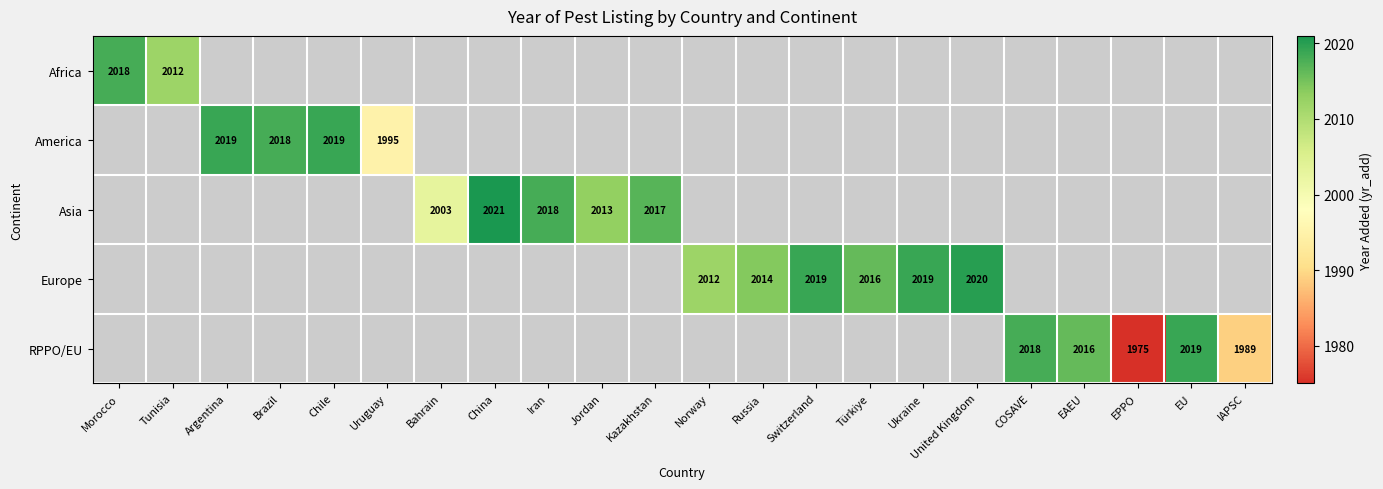

Which label corresponds to the smallest value in the chart?

EPPO